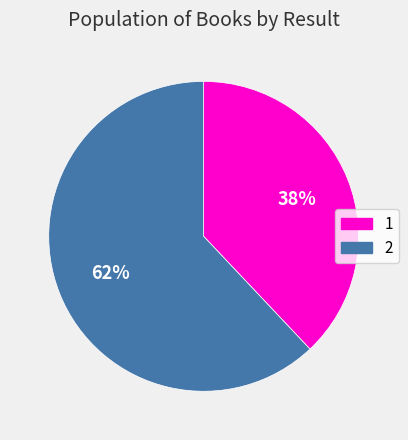

How many slices are in this pie chart?

2